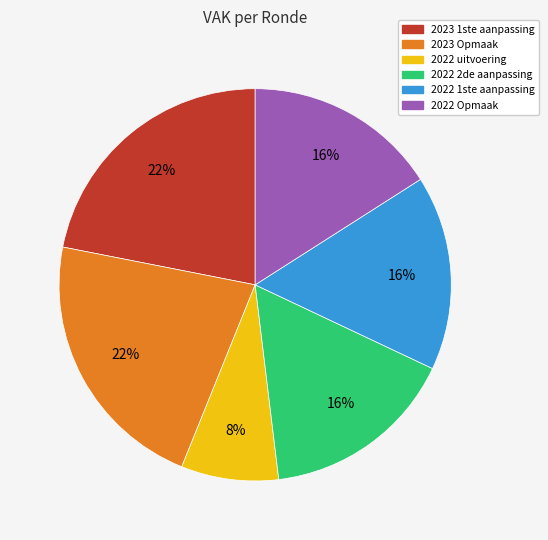

To the nearest percent, what is the difference between the largest and smallest slice percentages?

14%